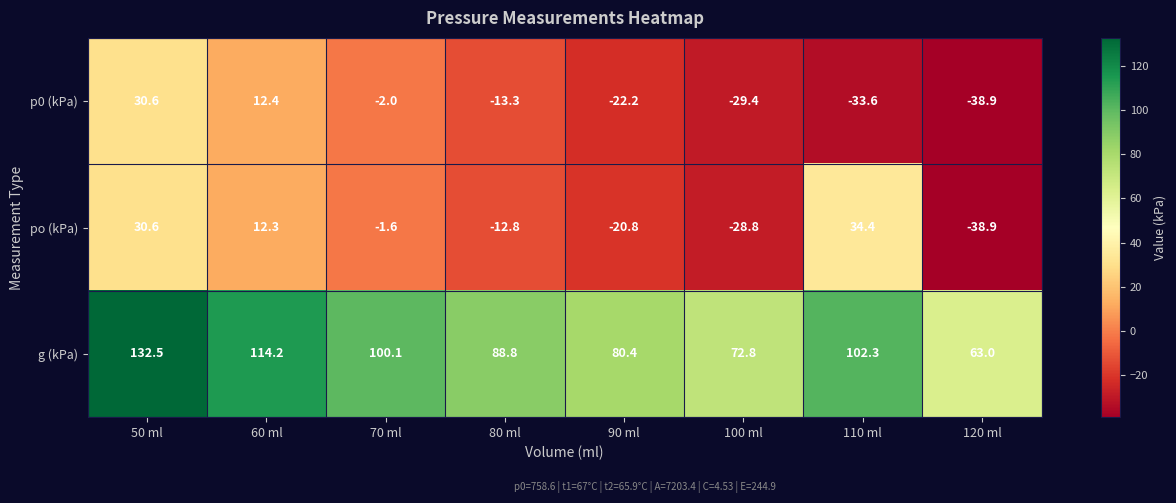

What is the difference between the highest and lowest values at 90 ml?

102.6